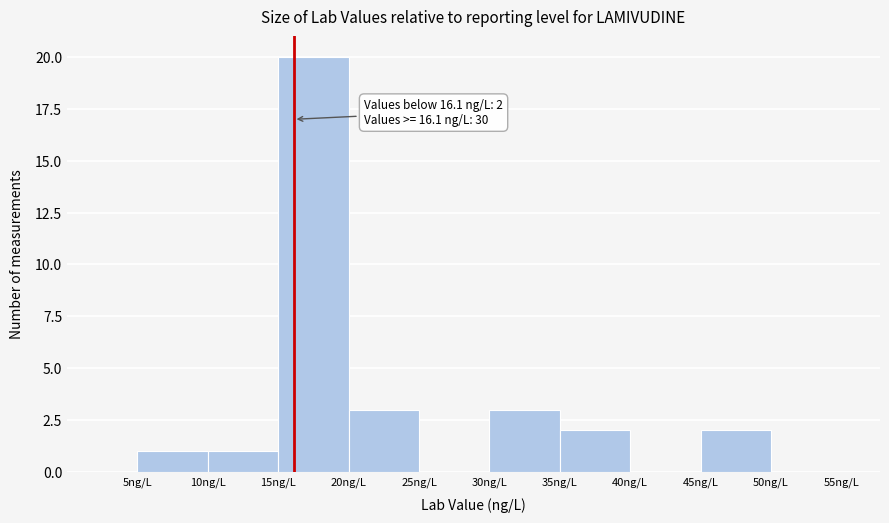

Over which range of the x-axis is the bar tallest?

15 to 20